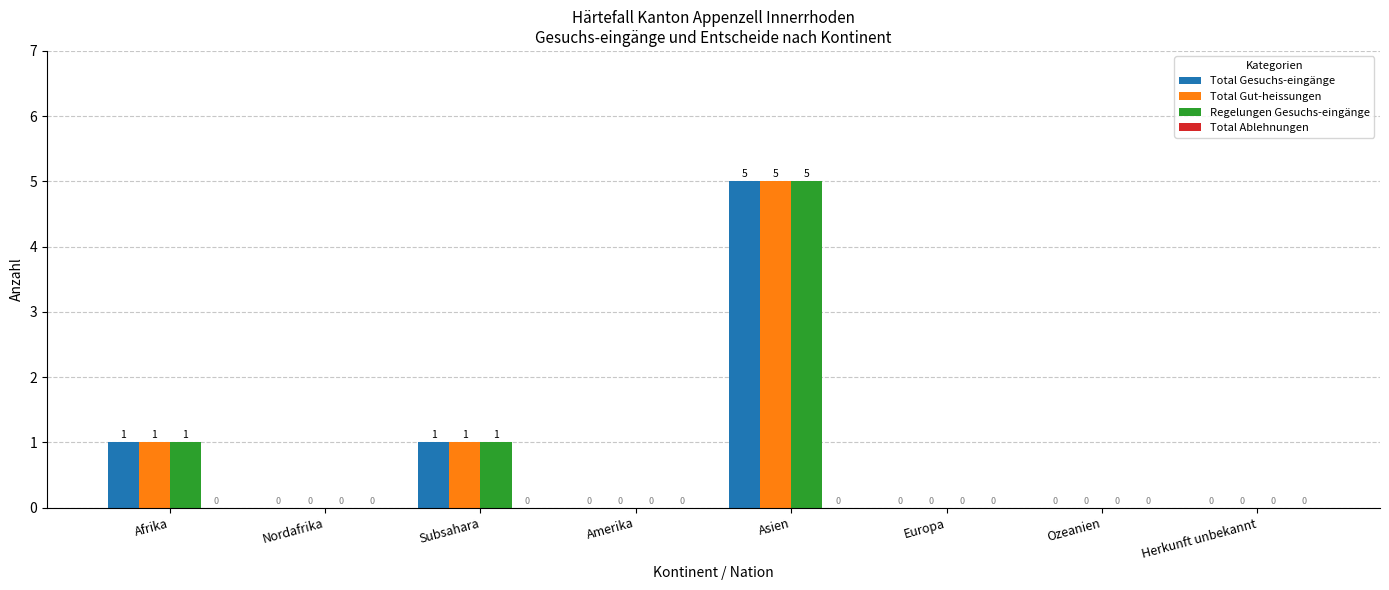

How many Total Gut-heissungen values are between 0 and 1?

7